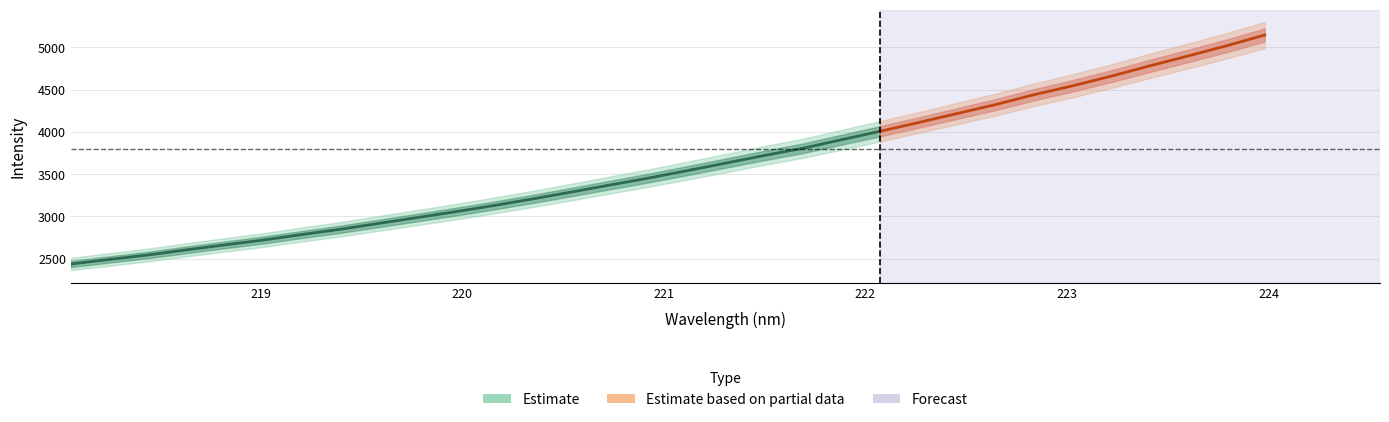

Reading left to right, what are all the values shown in this chart?

2437.2	2490.9	2543.6	2605.0	2663.5	2721.2	2786.4	2848.8	2918.3	2987.6	3057.6	3131.1	3208.7	3290.0	3373.0	3454.9	3542.5	3631.6	3721.6	3806.8	3907.8	4007.6	4111.3	4217.5	4323.4	4440.3	4545.5	4659.2	4780.8	4898.5	5019.0	5147.5